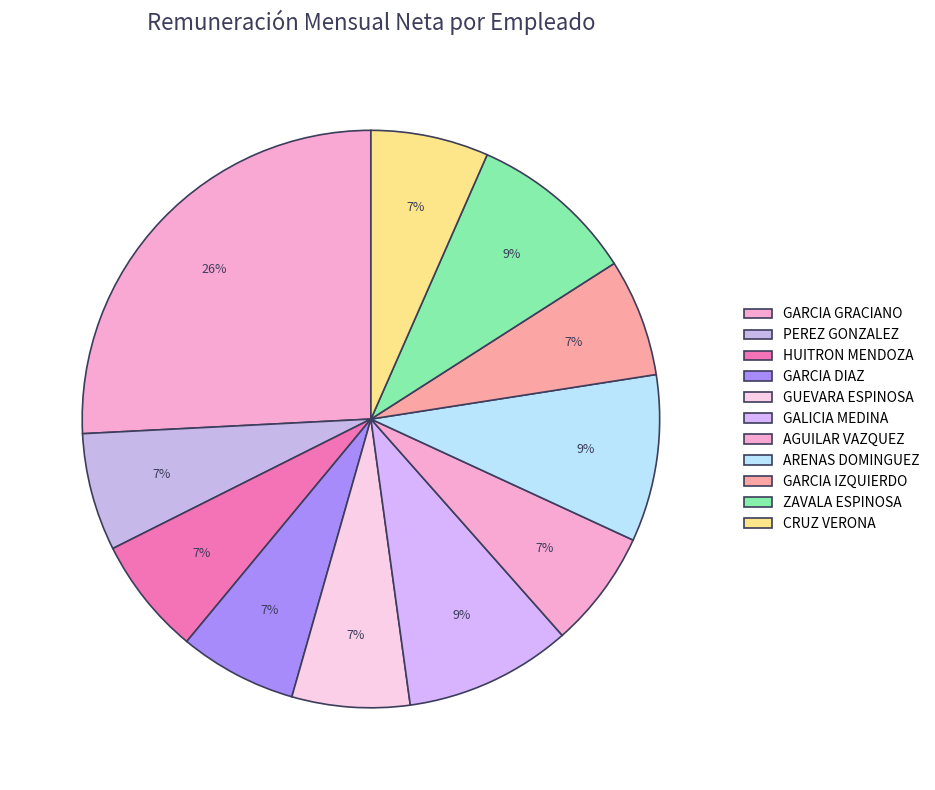

Count the number of slices in the pie.

11